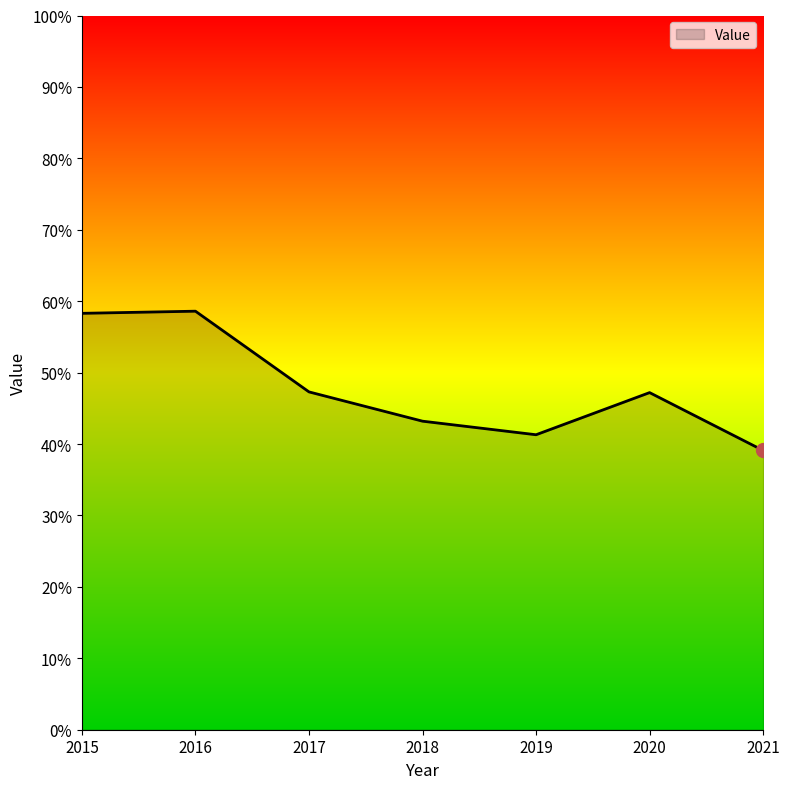

What is the smallest value displayed?

39.1